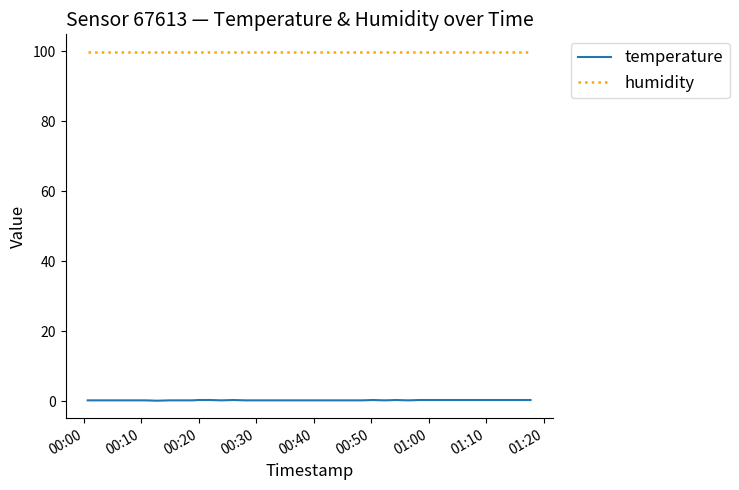

Rank the series by their maximum value, from lowest to highest.

temperature, humidity